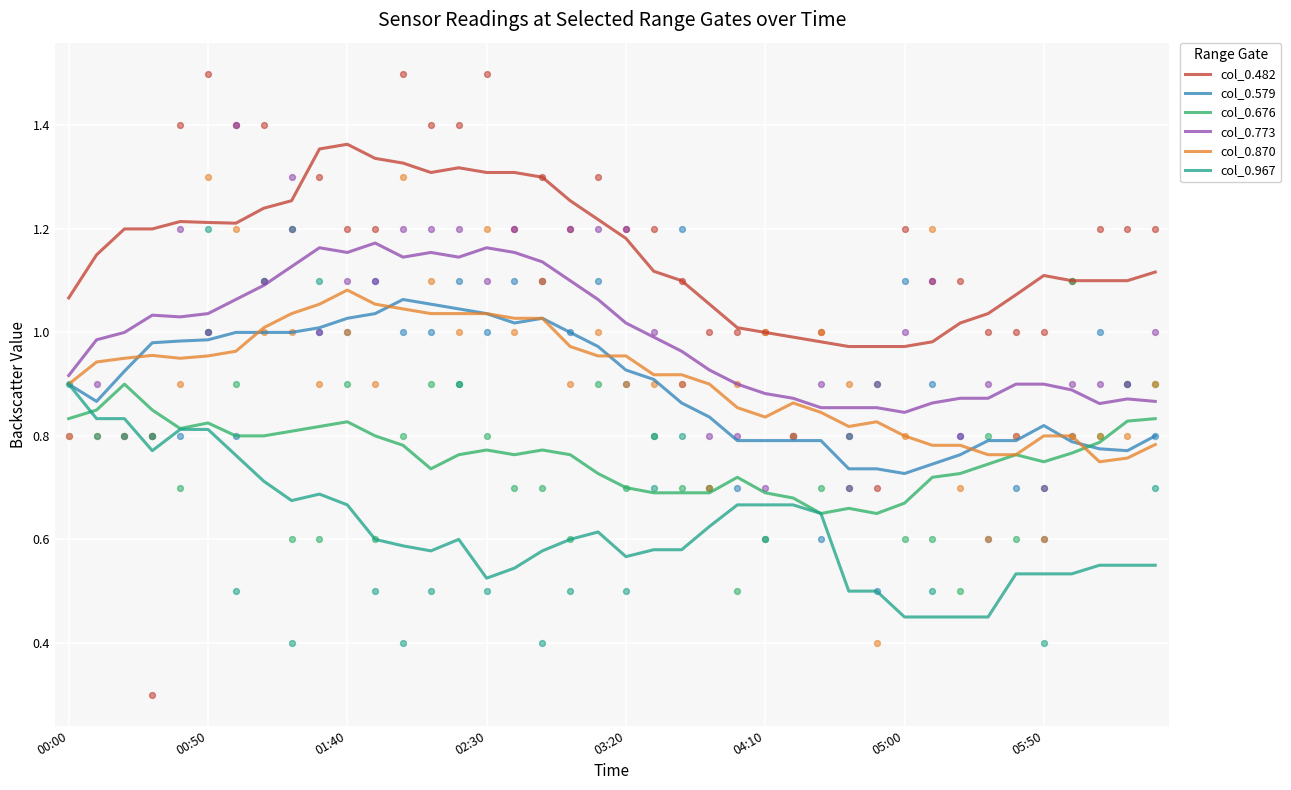

Which series has the largest Y range (max minus min)?

col_0.967